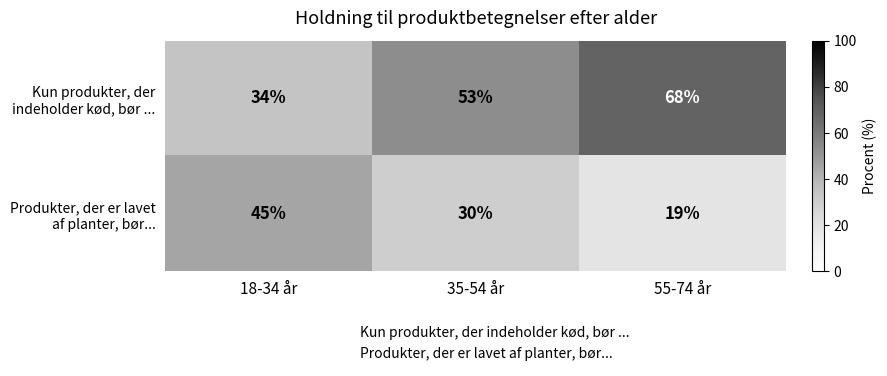

What is the minimum value shown in the chart?

19